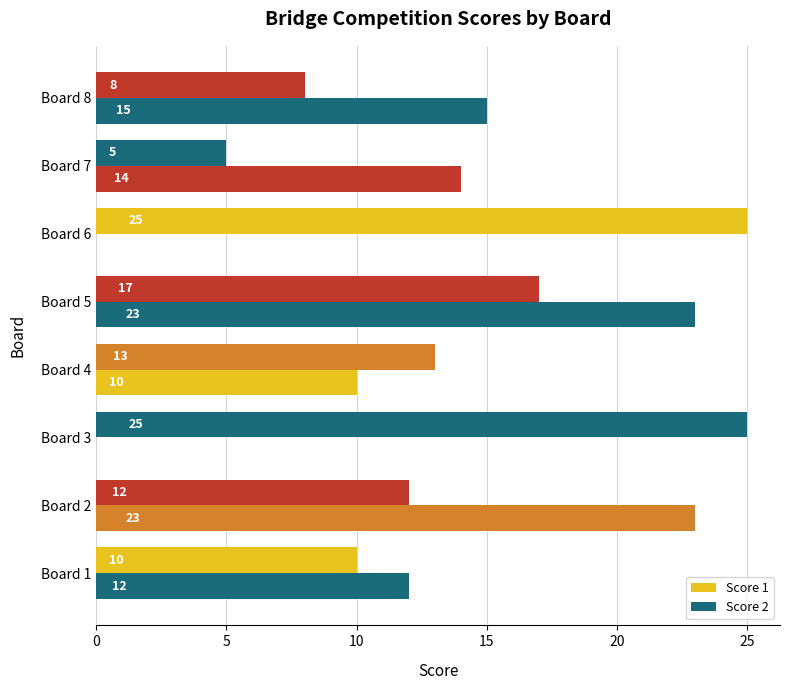

How many series are shown in this chart?

2